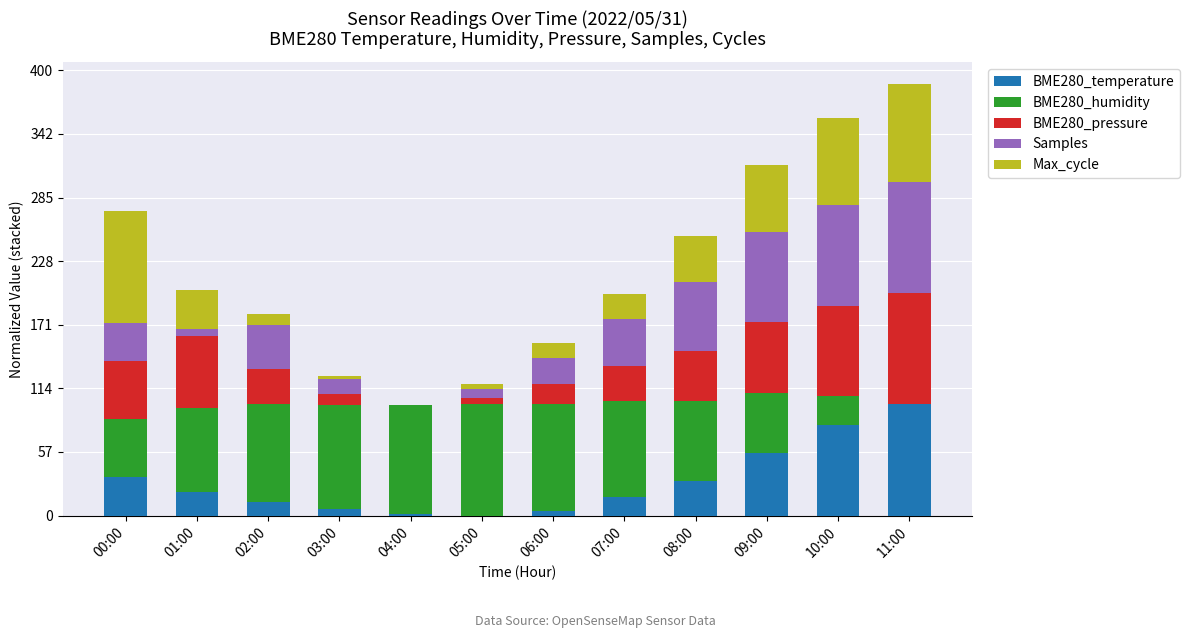

Are the bars grouped side by side (vs. stacked)?

No